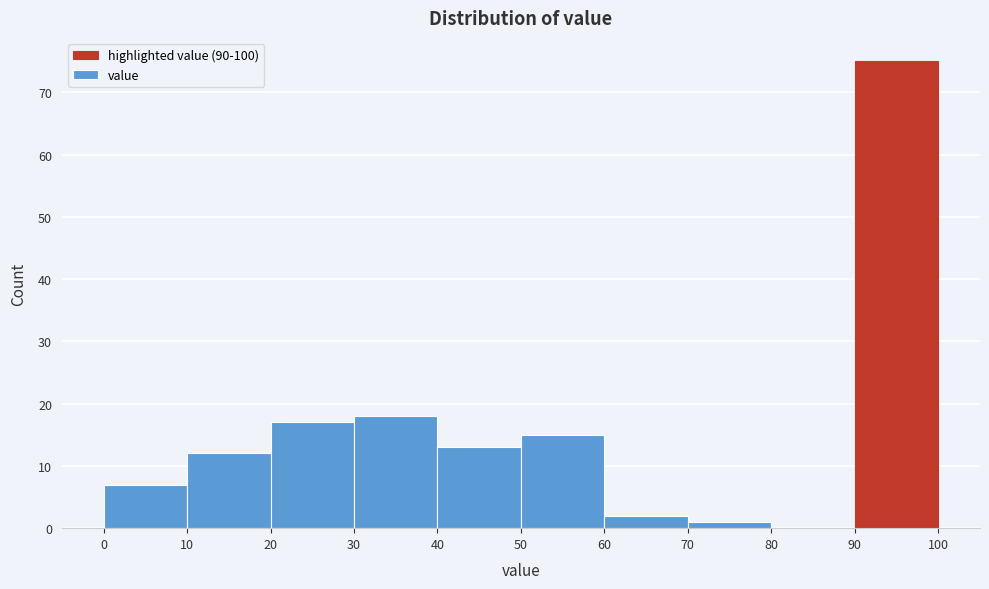

Reading left to right, list every bar in this chart as the range it spans on the x-axis followed by its height. The values are not printed on the chart, so give them approximately, as read against the axis.

0 to 10: 7
10 to 20: 12
20 to 30: 17
30 to 40: 18
40 to 50: 13
50 to 60: 15
60 to 70: 2
70 to 80: 1
80 to 90: 0
90 to 100: 75